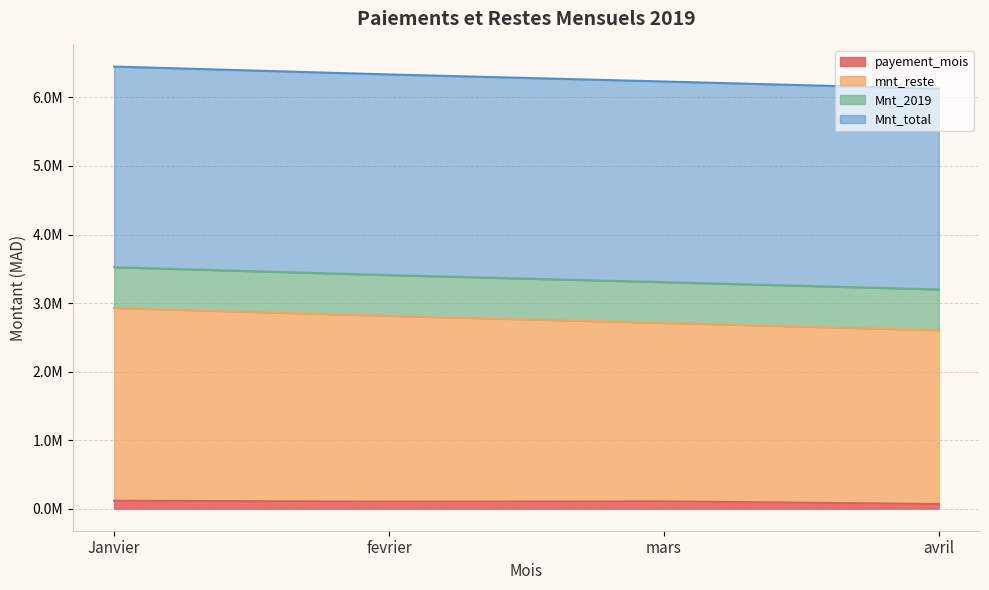

What is the difference between the payement_mois values at Janvier and avril?

48050.8